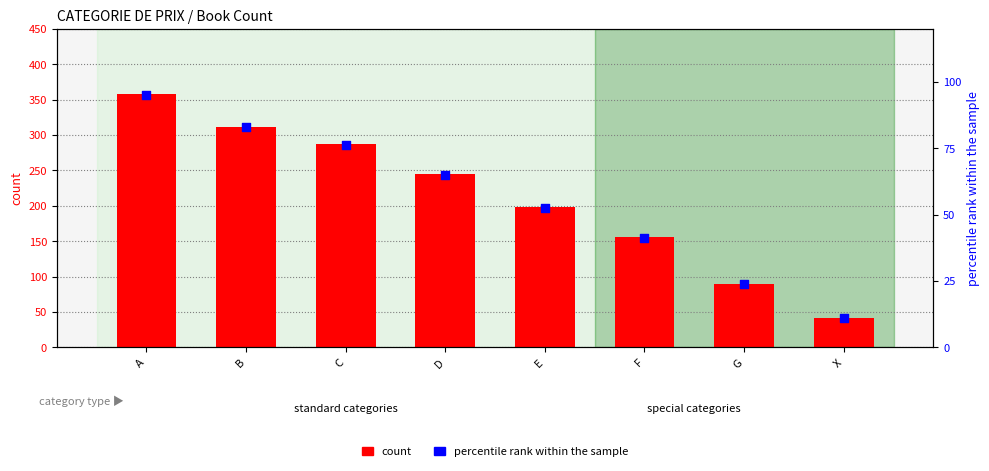

At how many categories does at least one series exceed 222?

4